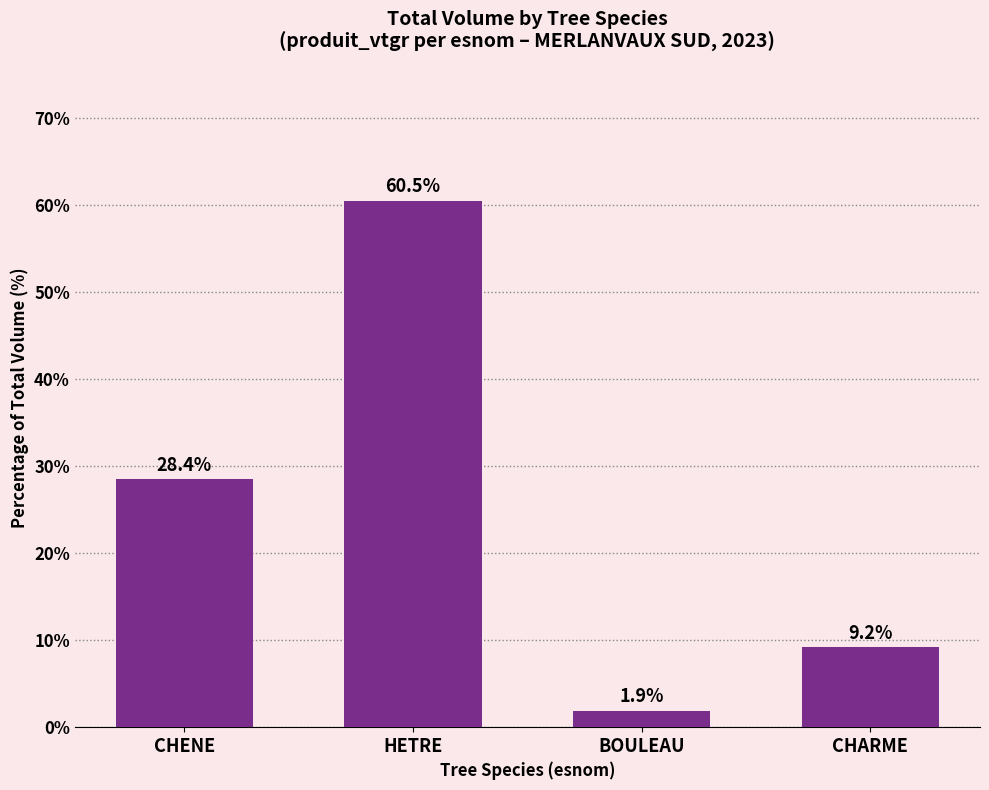

Reading right to left, transcribe all the data shown in this chart.

CHARME=9.2	BOULEAU=1.9	HETRE=60.5	CHENE=28.4